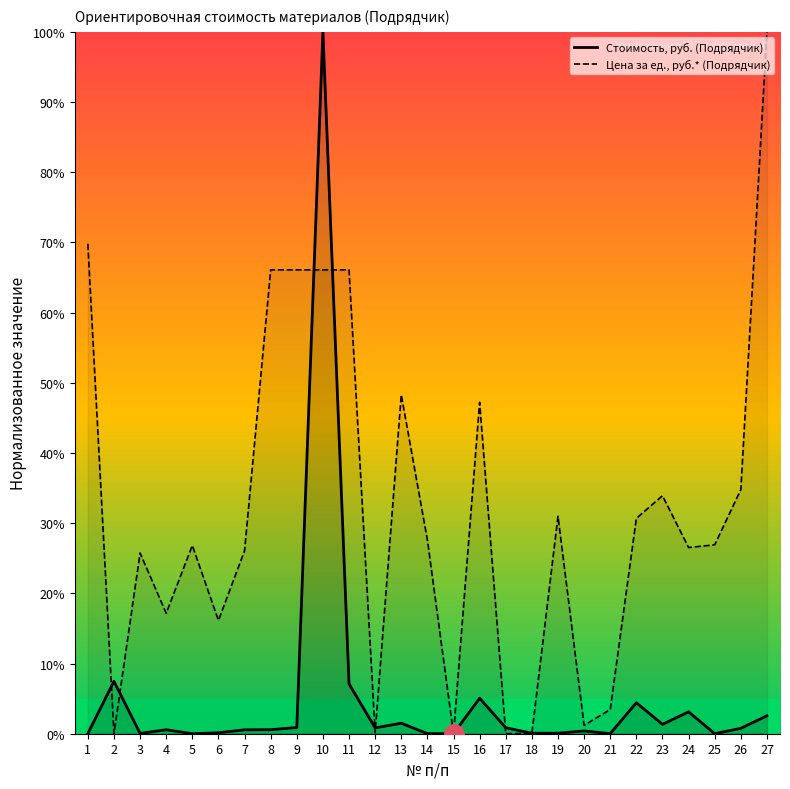

In Цена за ед., руб.* (Подрядчик), how many points are lower than both neighbors (excluding endpoints)?

8